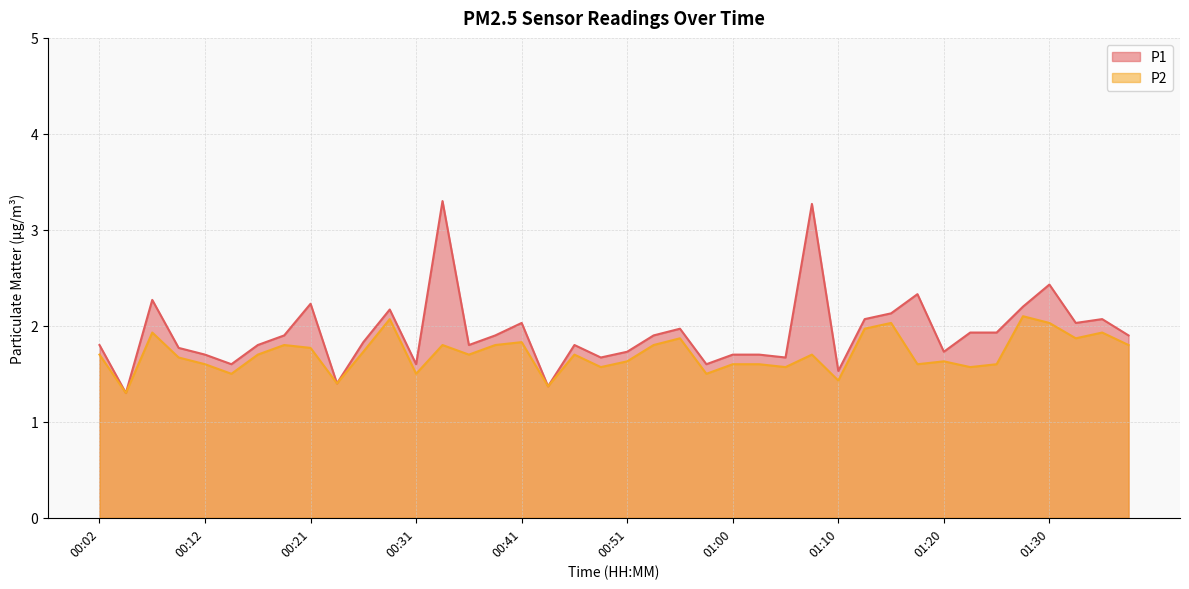

List the series in order of their overall mean, lowest first.

P2, P1